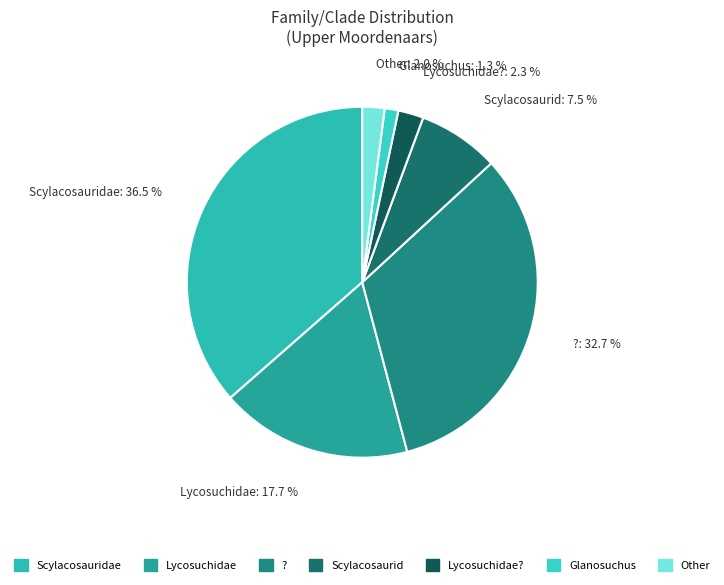

Combined, do ? and Scylacosaurid account for over 50%?

No